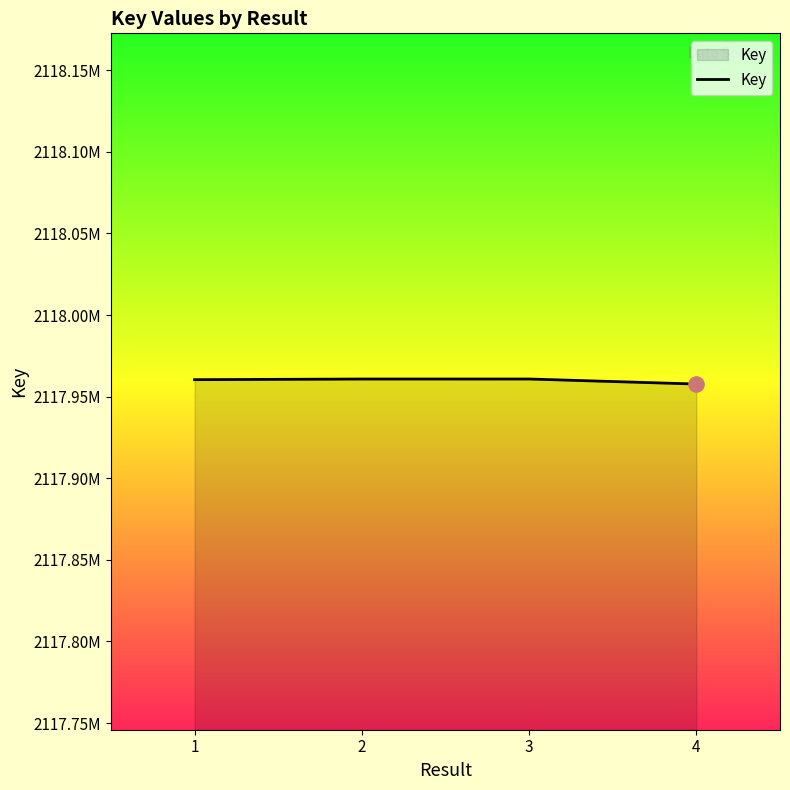

What is the change in value from 2 to 4?

-3069